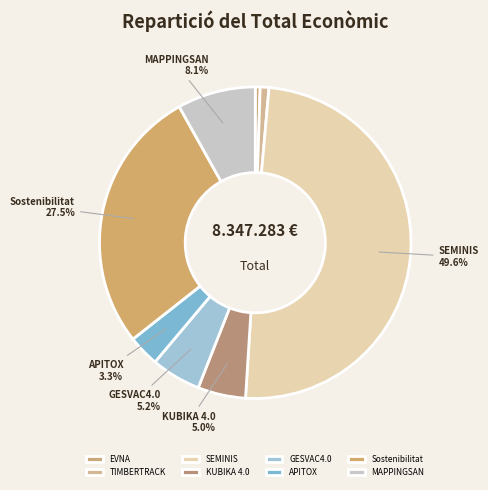

To the nearest percent, what percentage of the pie is MAPPINGSAN?

8%